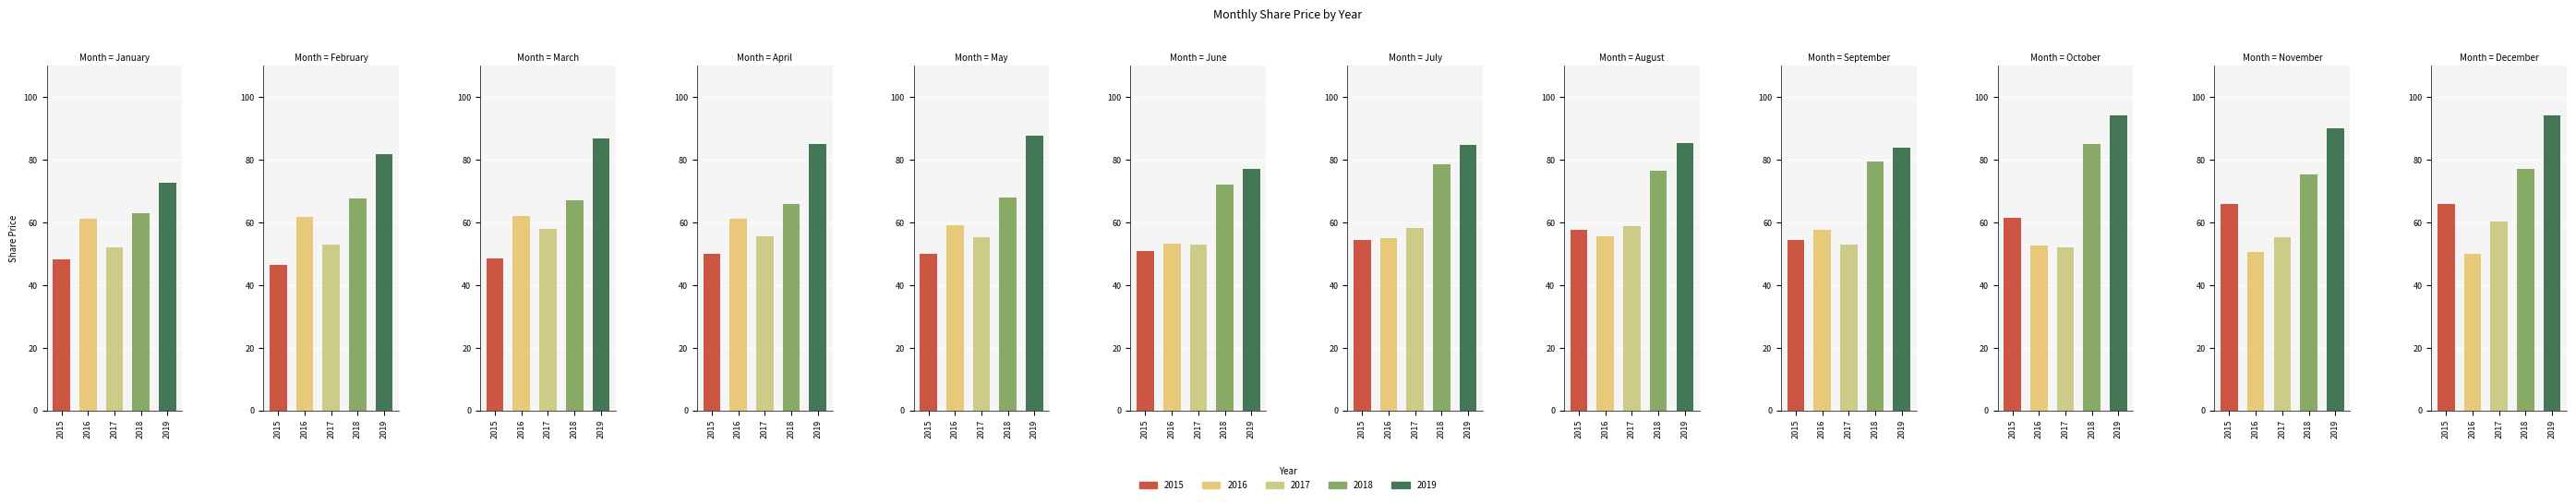

What is the difference between the 2015 values at February and April?

3.7